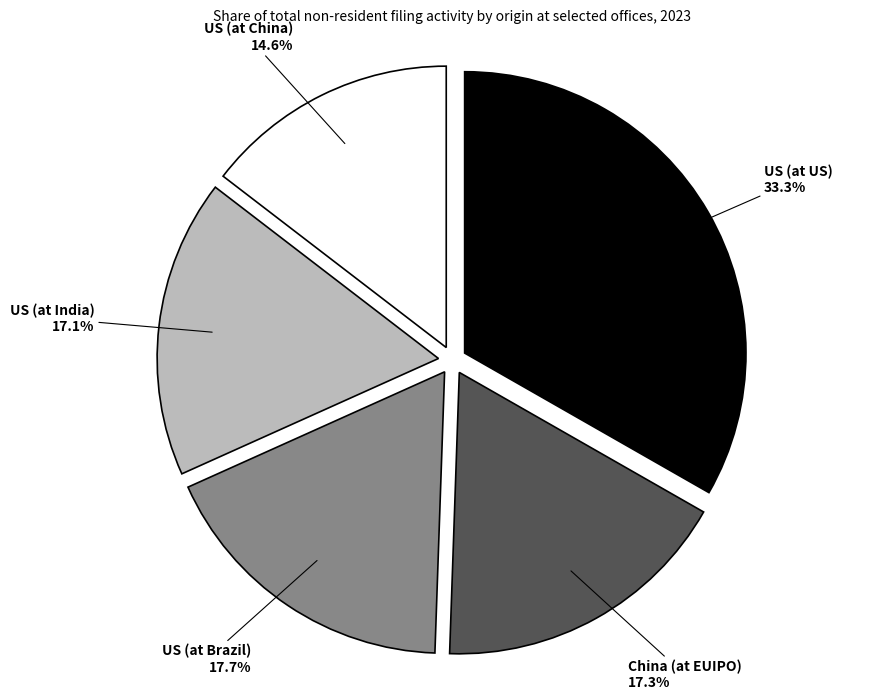

How many slices are in this pie chart?

5